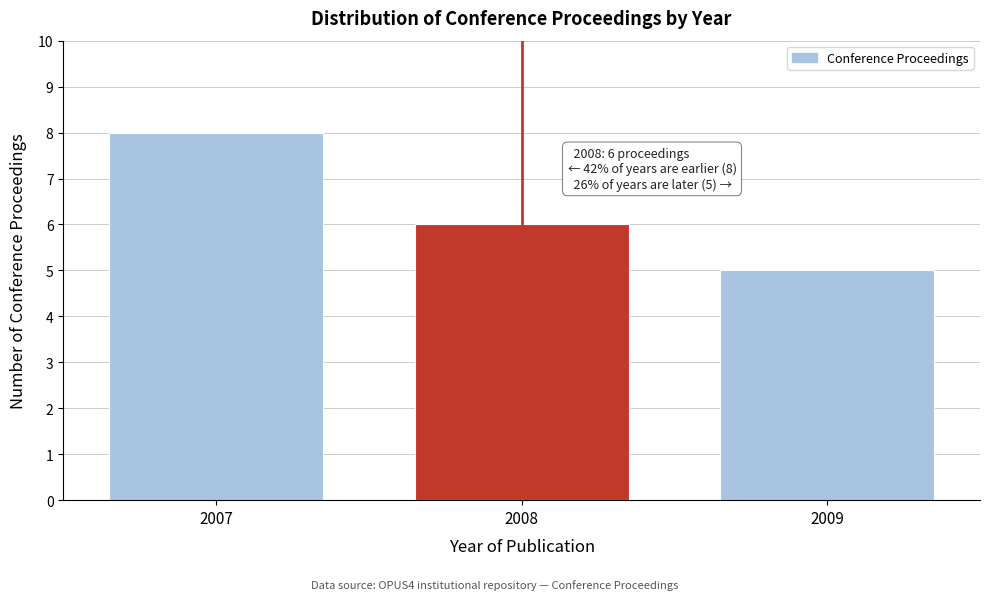

Reading left to right, transcribe all the data shown in this chart.

8	6	5